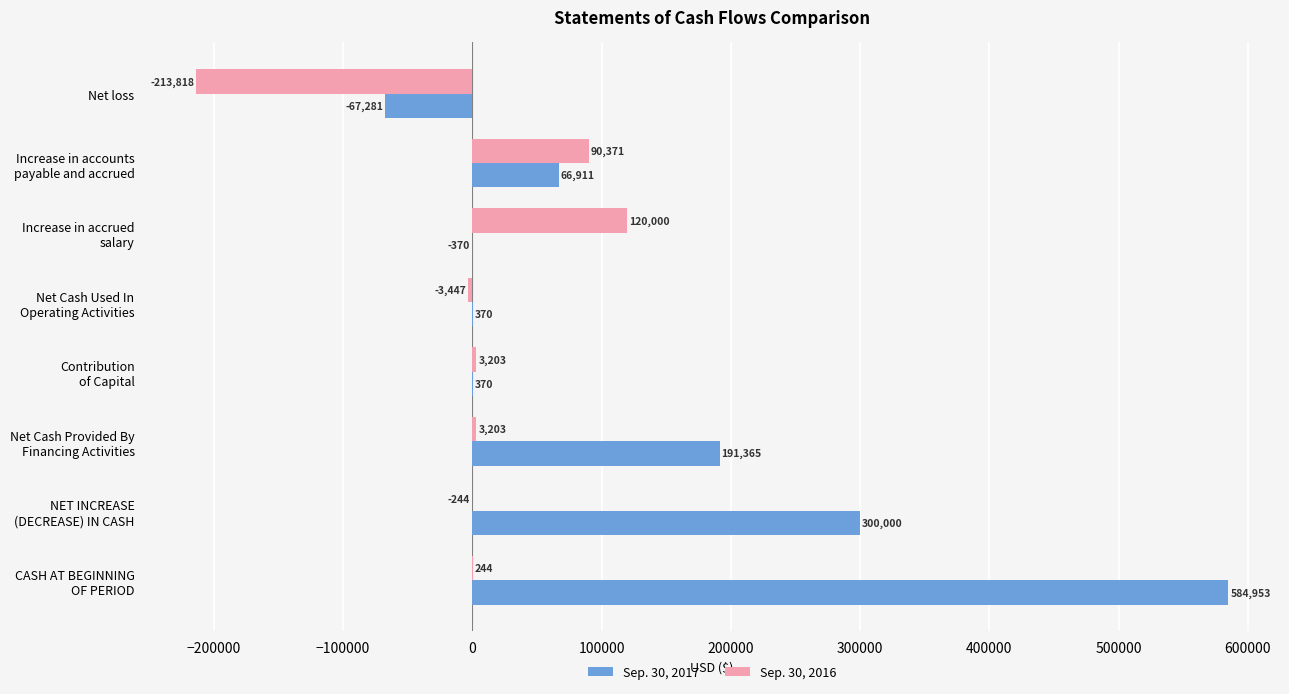

Is it true that Sep. 30, 2016 equals -140094 at Net loss?

False